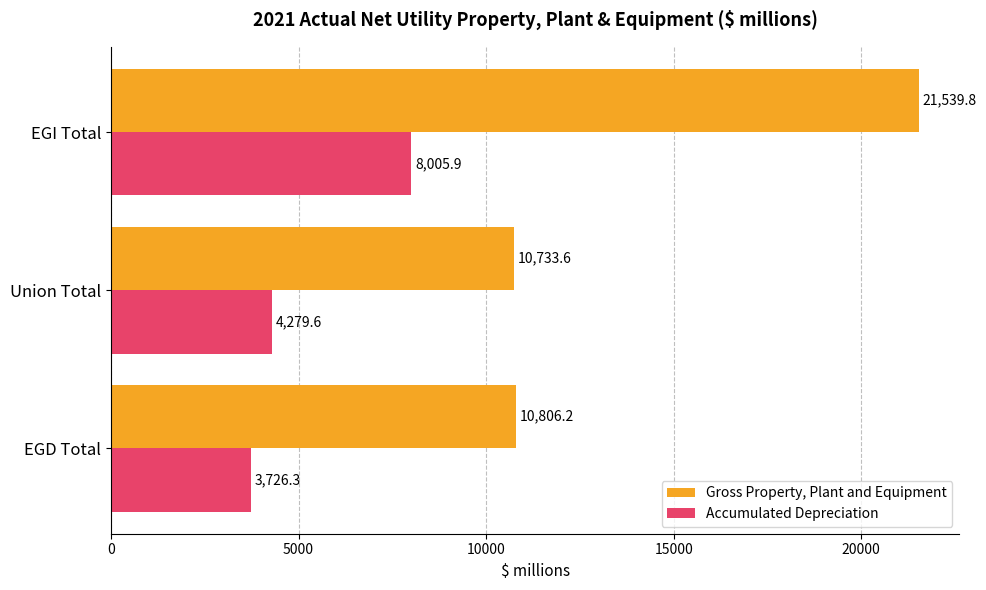

List the labels in order of Accumulated Depreciation value, largest first.

EGI Total, Union Total, EGD Total